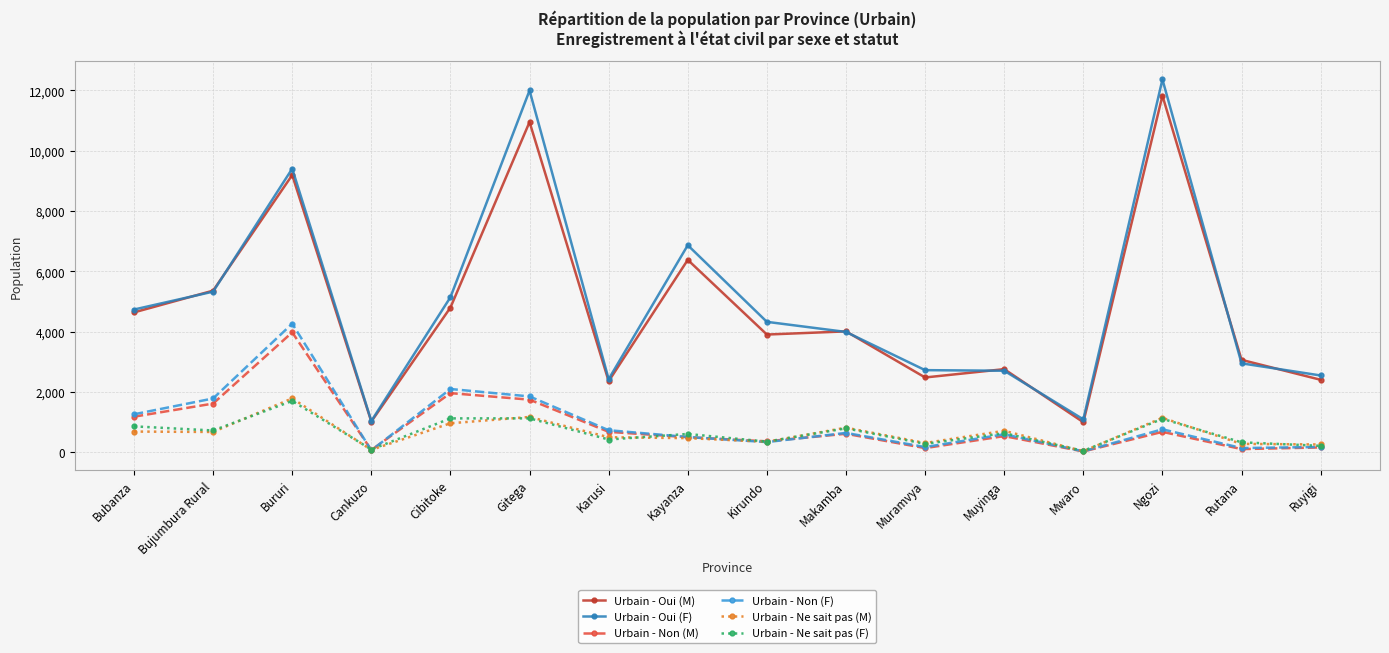

Is it true that Urbain - Ne sait pas (M) equals 677 at Bujumbura Rural?

True